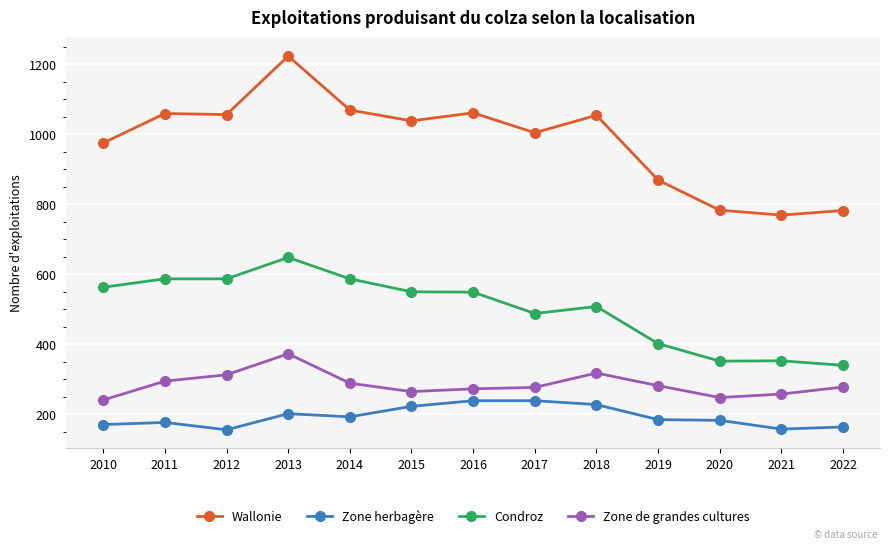

True or false: Wallonie has a value of 1054 at 2018.

True